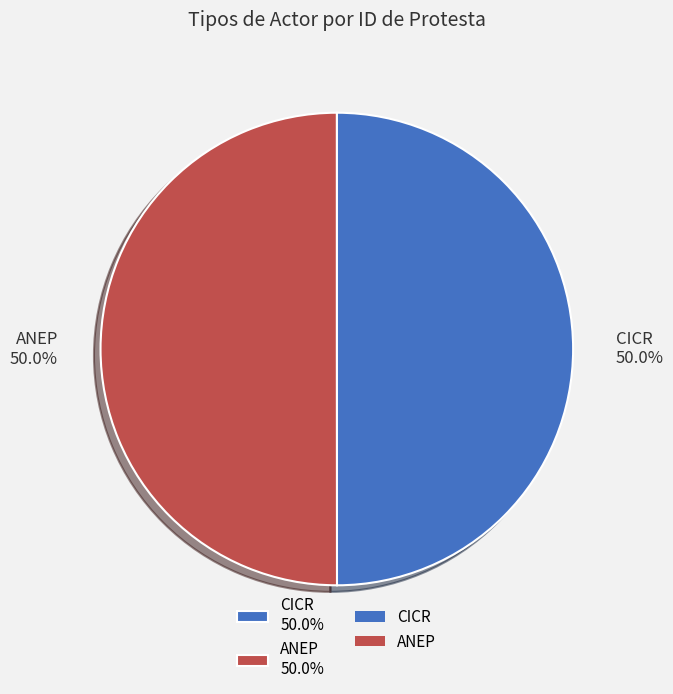

Approximately how many times larger is the value at ANEP 50.0% compared to CICR 50.0%?

1.0